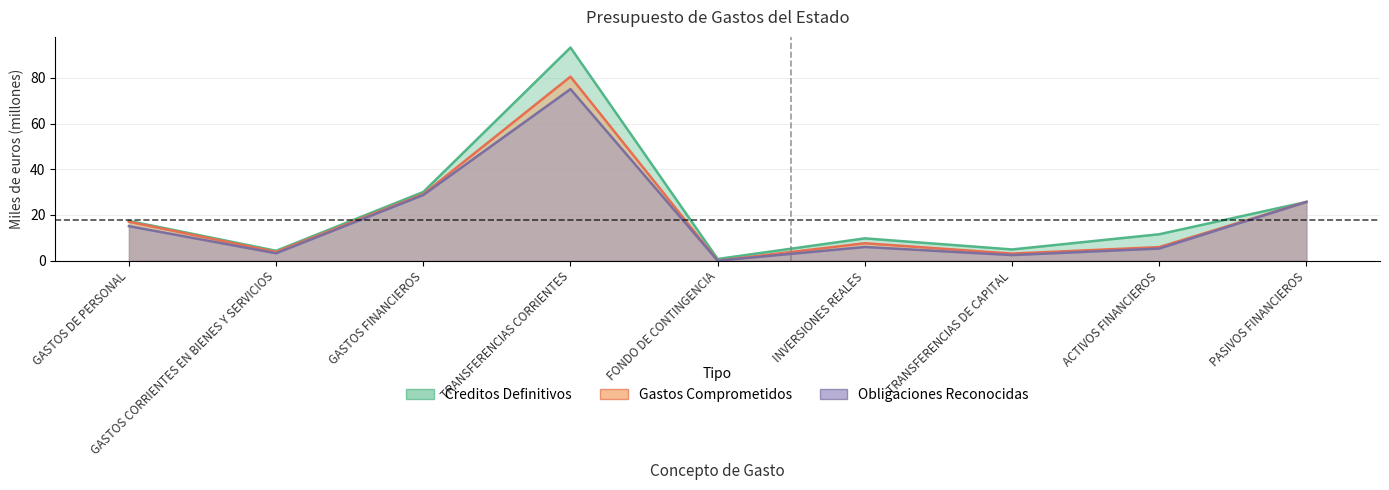

The Creditos Definitivos series shows 30.1 at GASTOS FINANCIEROS. True or false?

True